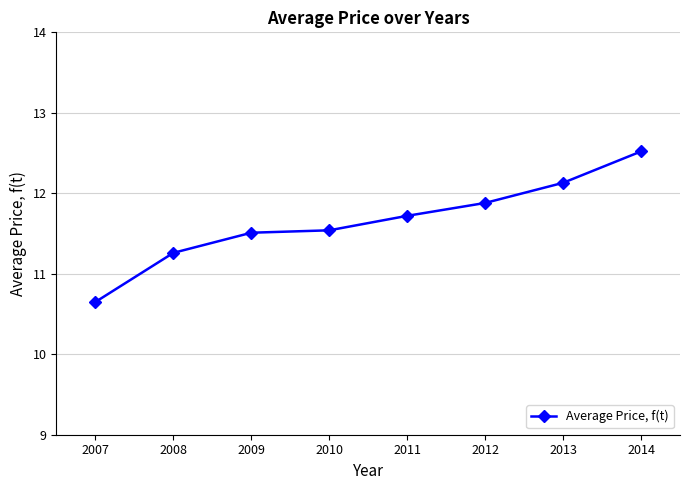

Does the chart display data point markers on the line(s)?

Yes